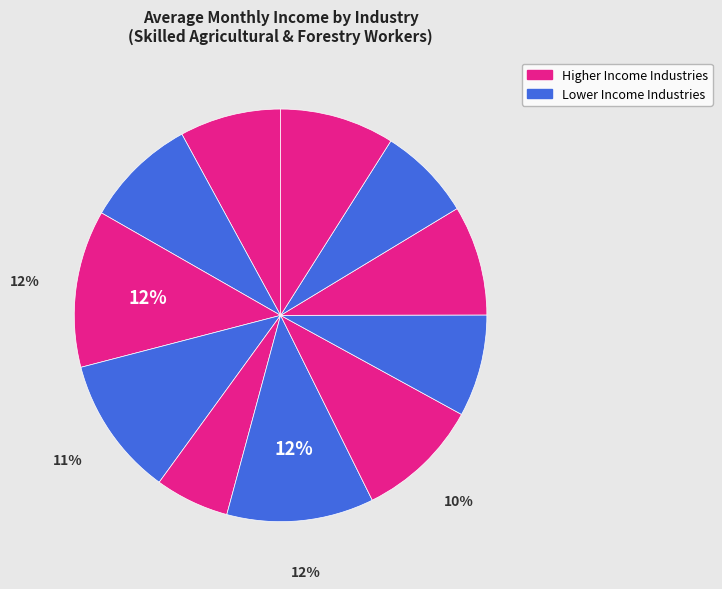

Is there a majority slice in this chart?

No